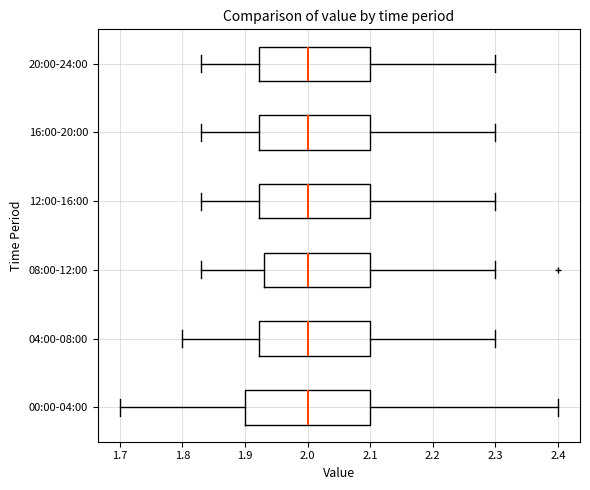

Reading bottom to top, transcribe this box plot: for each box, give where its median line is, the range the box spans, and where its two whiskers end, as read against the x-axis. The values are not printed on the chart, so give them approximately, as read against the axis.

00:00-04:00: median 2.00, box 1.90 to 2.10, whiskers 1.70 to 2.40
04:00-08:00: median 2.00, box 1.92 to 2.10, whiskers 1.80 to 2.30
08:00-12:00: median 2.00, box 1.93 to 2.10, whiskers 1.83 to 2.30
12:00-16:00: median 2.00, box 1.92 to 2.10, whiskers 1.83 to 2.30
16:00-20:00: median 2.00, box 1.92 to 2.10, whiskers 1.83 to 2.30
20:00-24:00: median 2.00, box 1.92 to 2.10, whiskers 1.83 to 2.30